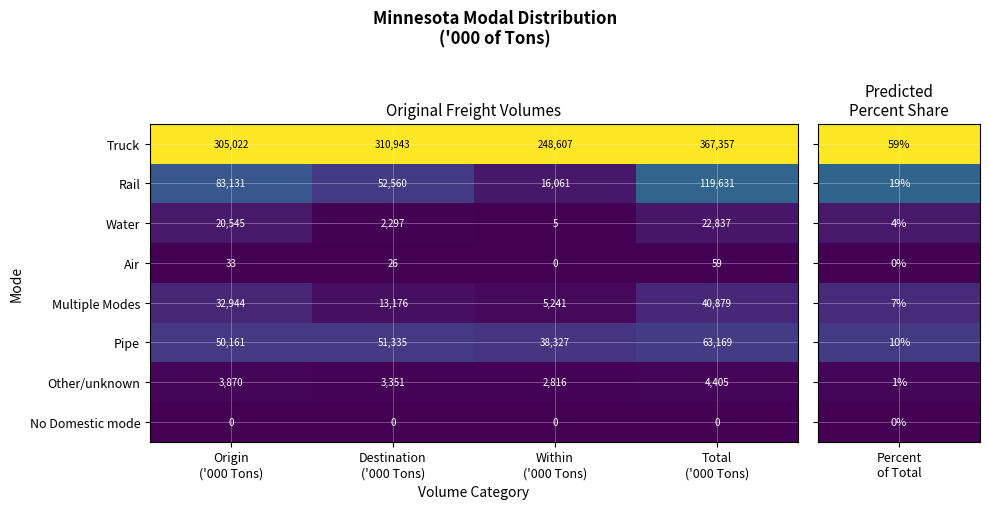

How many Rail values are between 52560 and 119631?

3